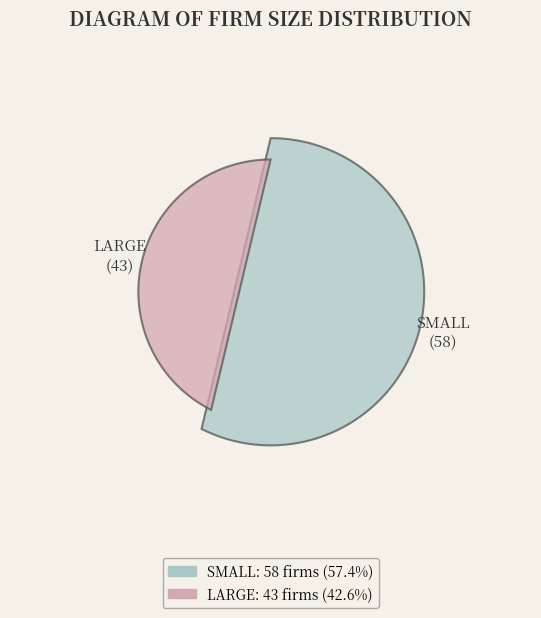

To the nearest percent, what is the average slice percentage?

50%